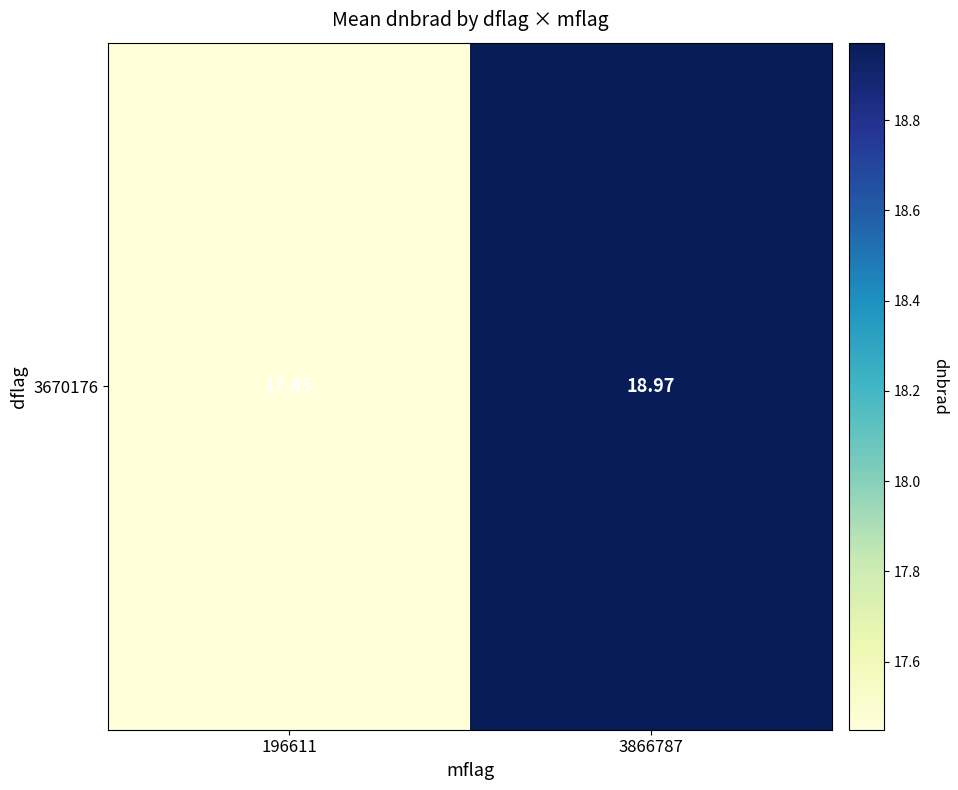

What is the approximate value at 196611?

17.4